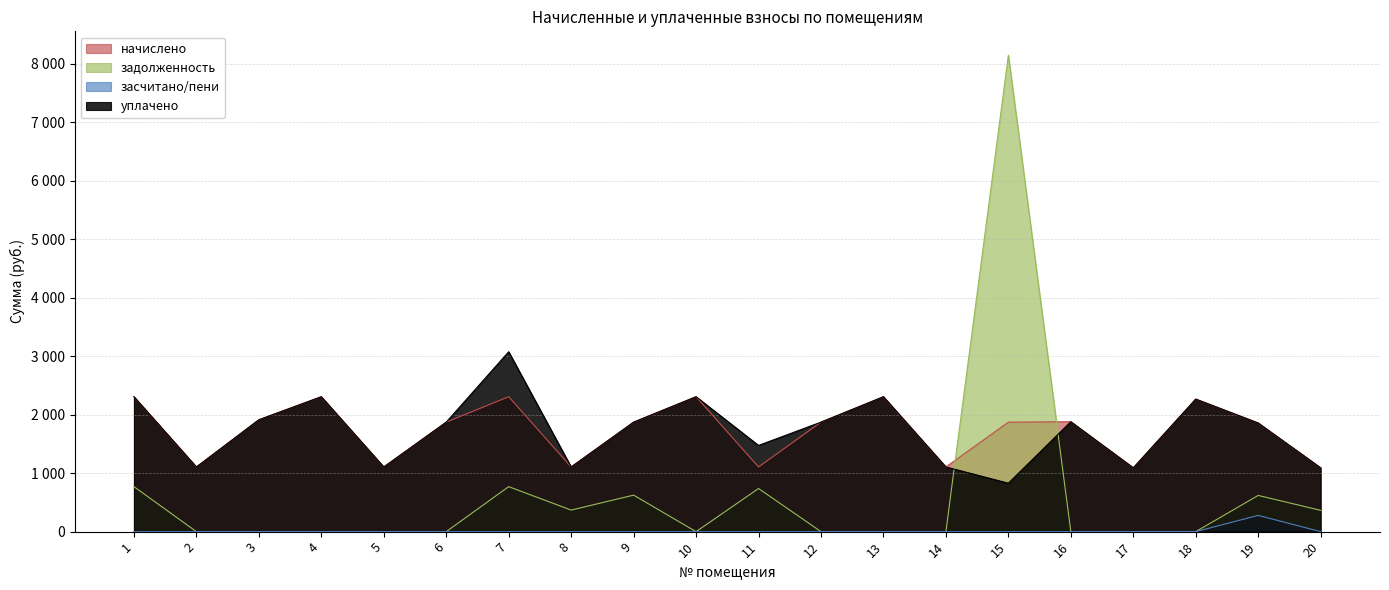

Which series has the largest total across all categories?

уплачено